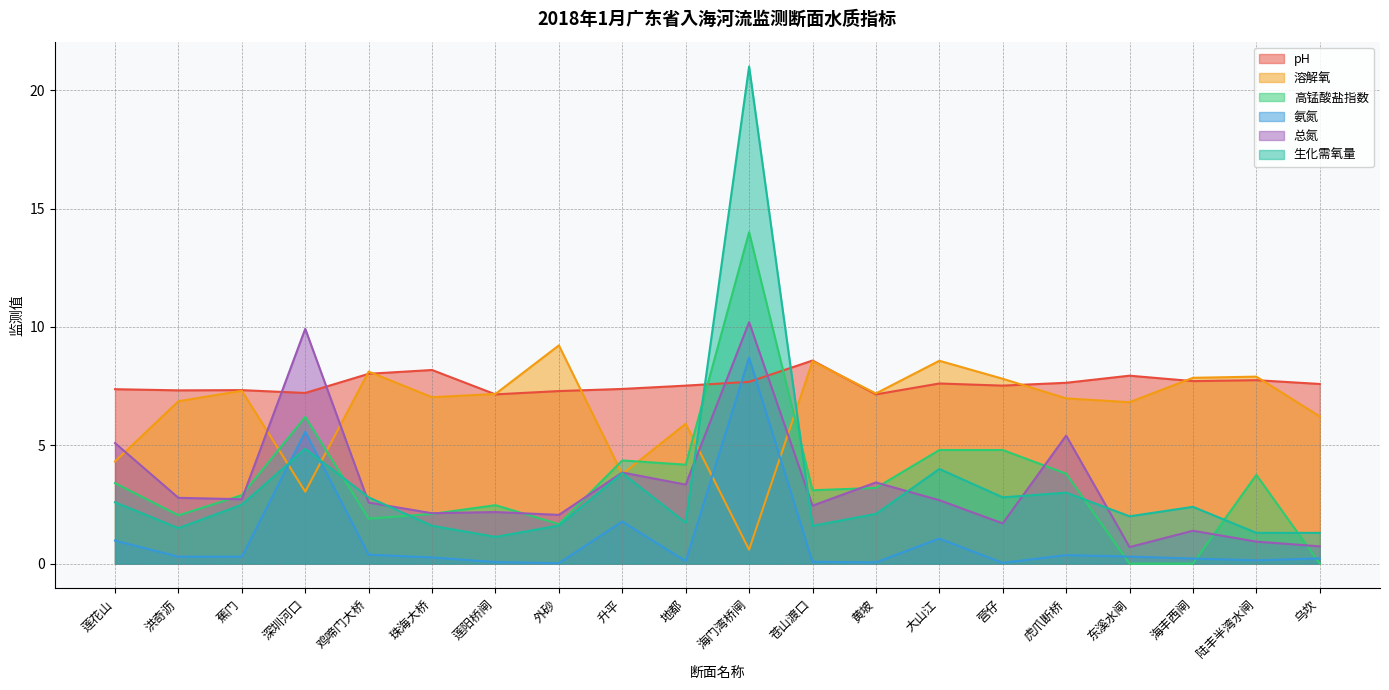

How many lines are shown in the chart?

6